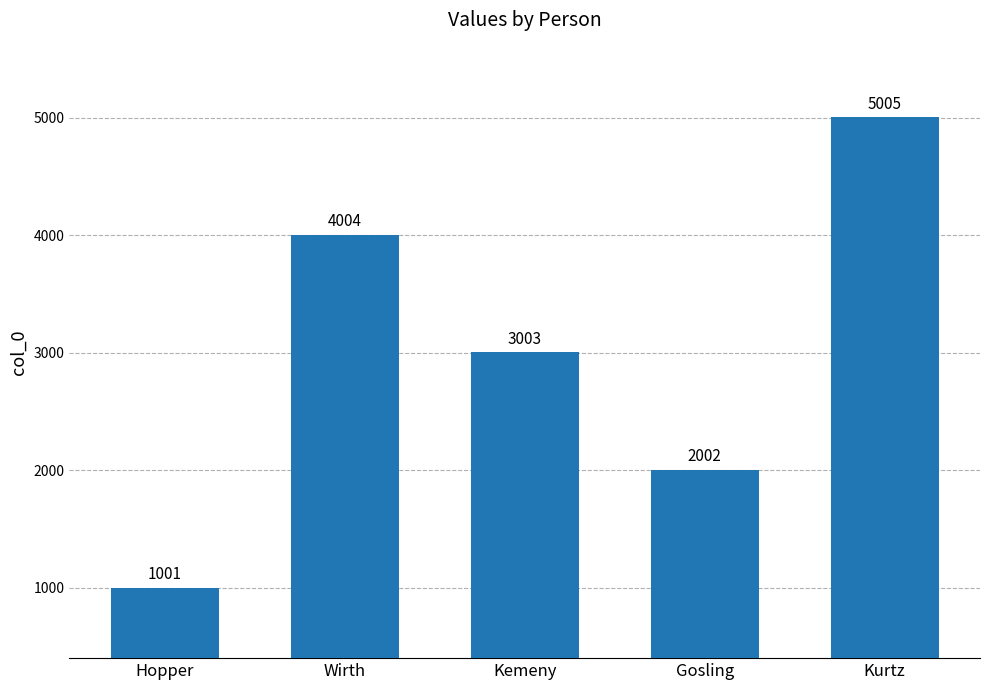

What position from the right is Wirth?

4